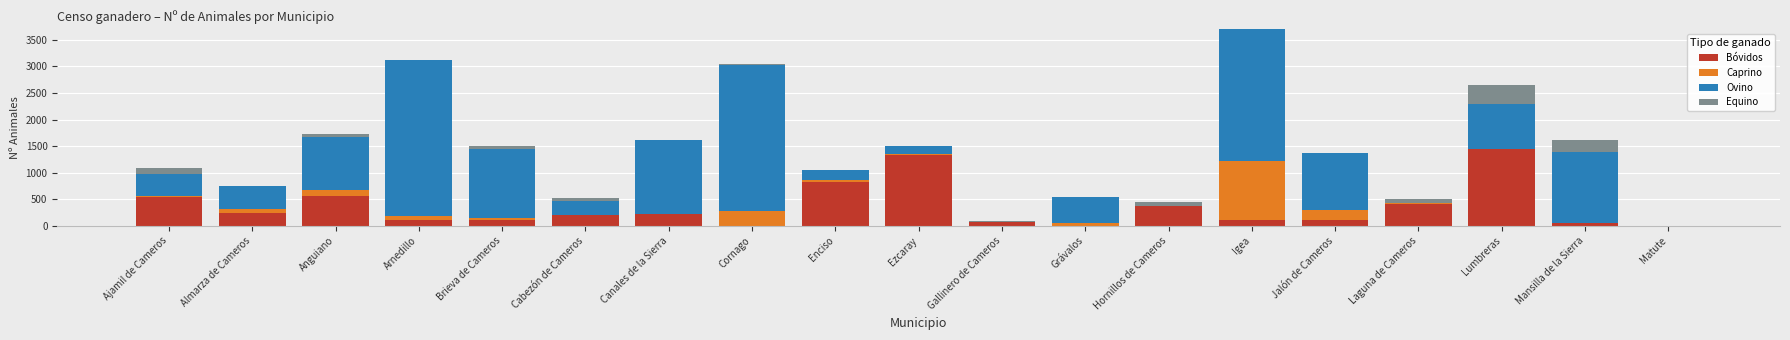

At which category is the sum across all series the highest?

Igea